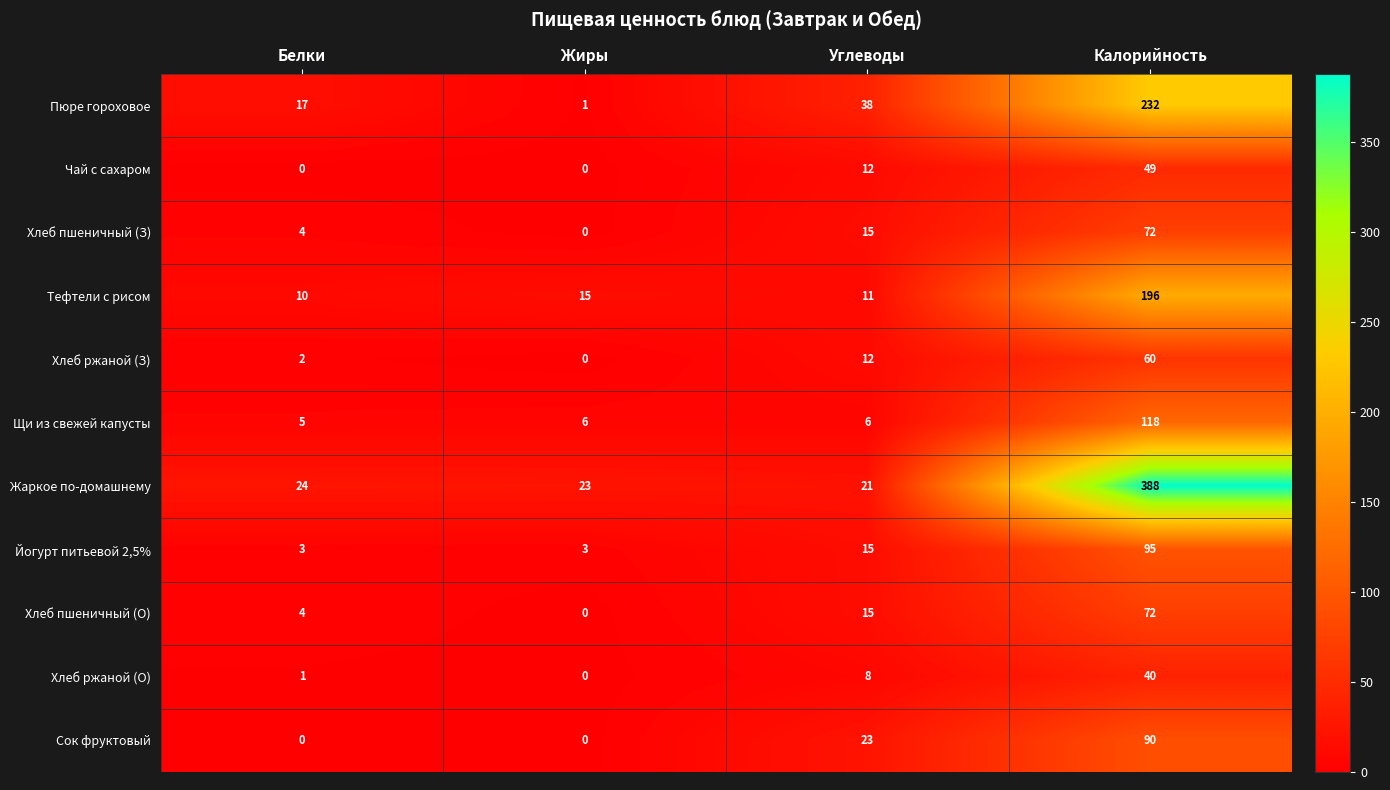

Count the number of categories in the chart.

4